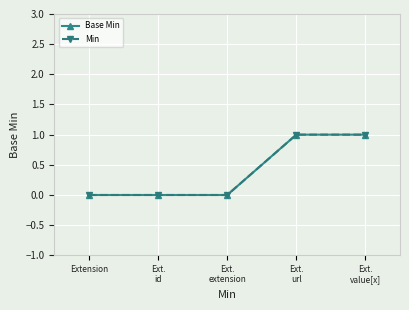

Which series changed the most between Extension and Ext.
value[x]?

Base Min